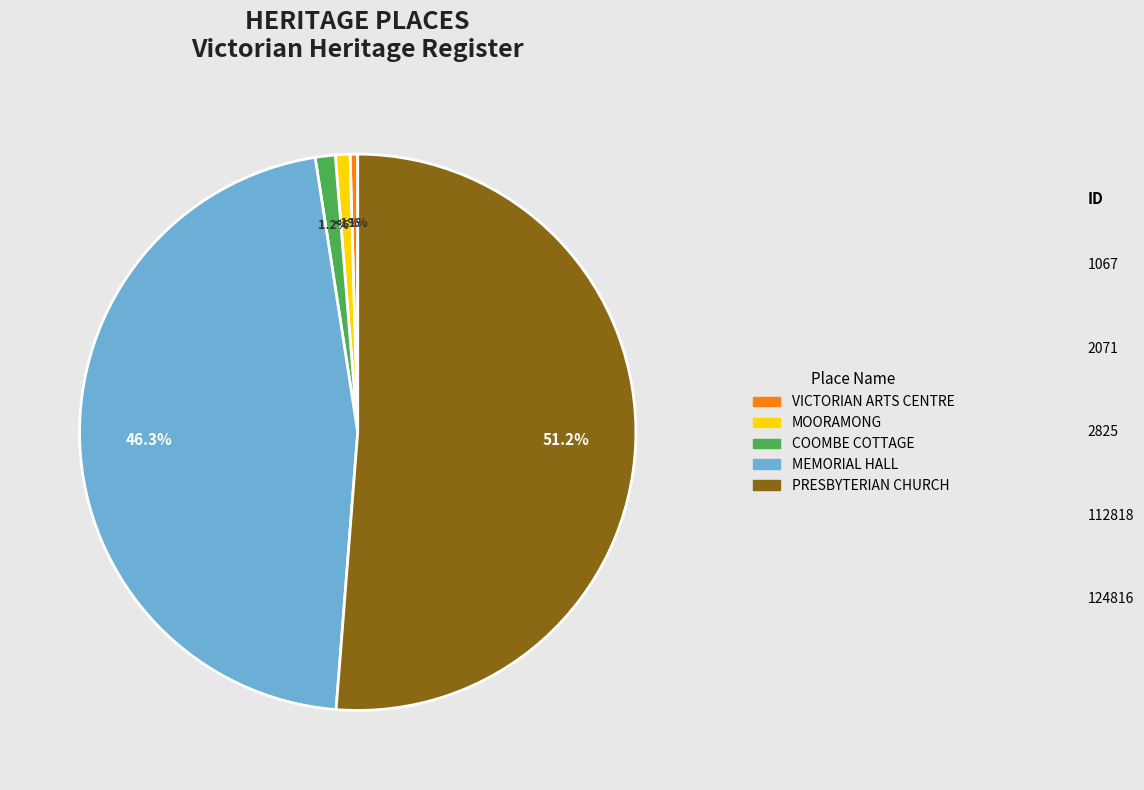

To the nearest percent, what percentage of the pie is MEMORIAL HALL?

46%